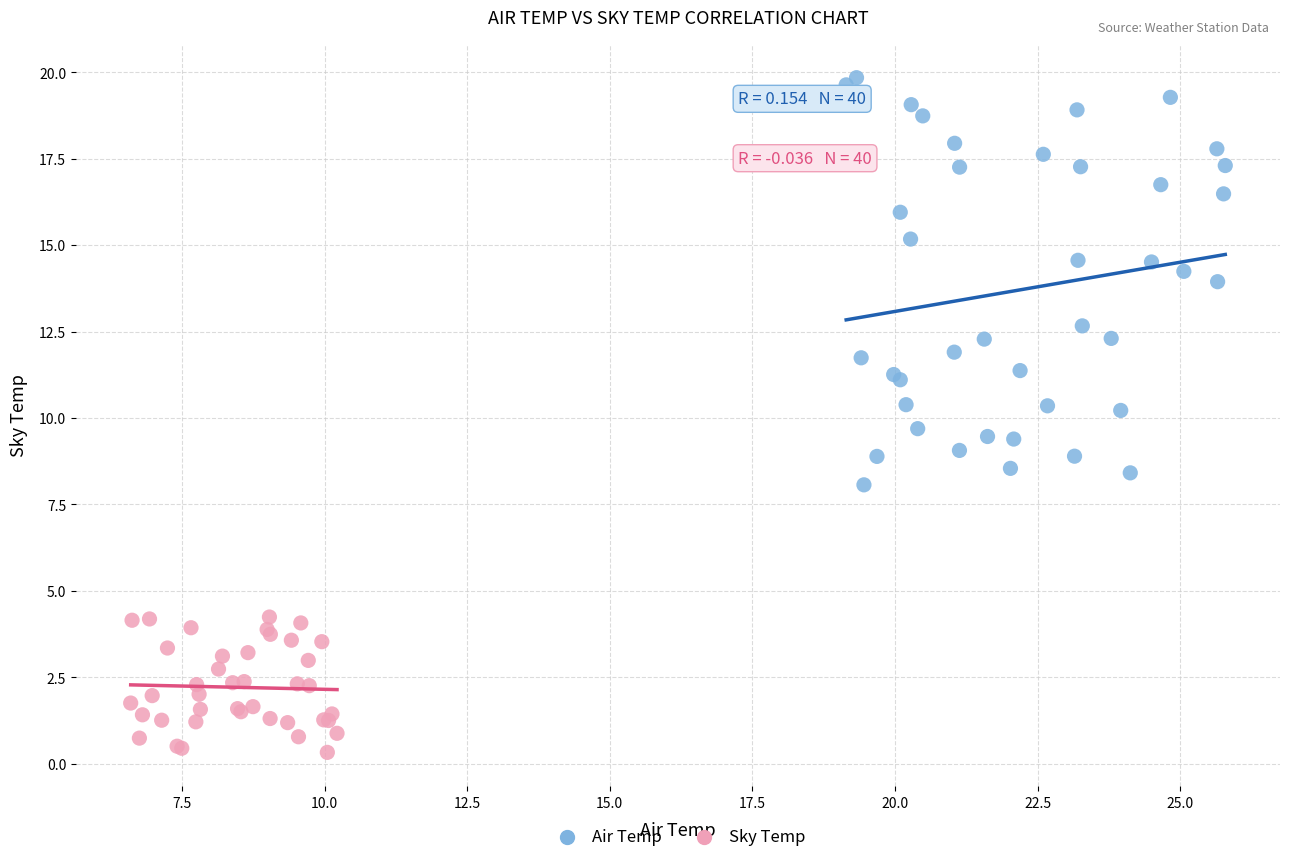

Which series has the widest spread of Y values?

Air Temp